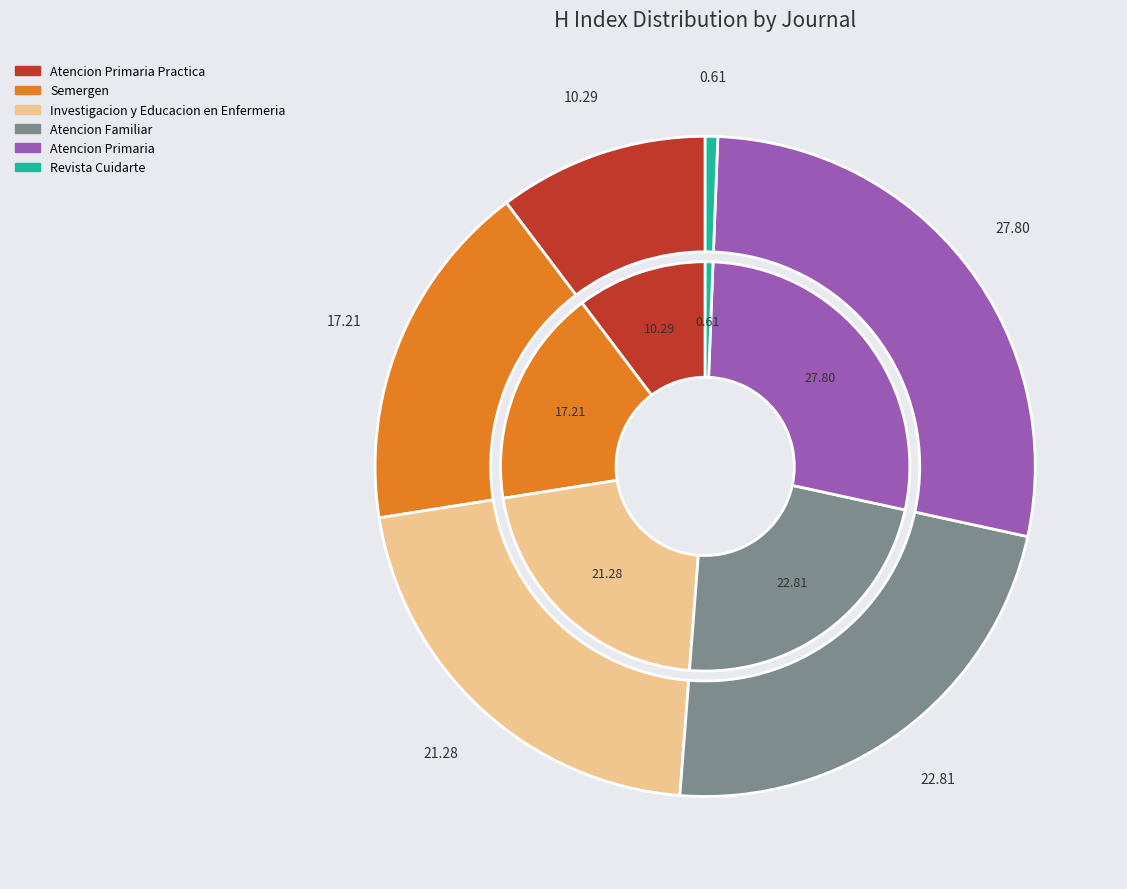

To the nearest percent, what percentage of the pie is Revista Cuidarte?

1%